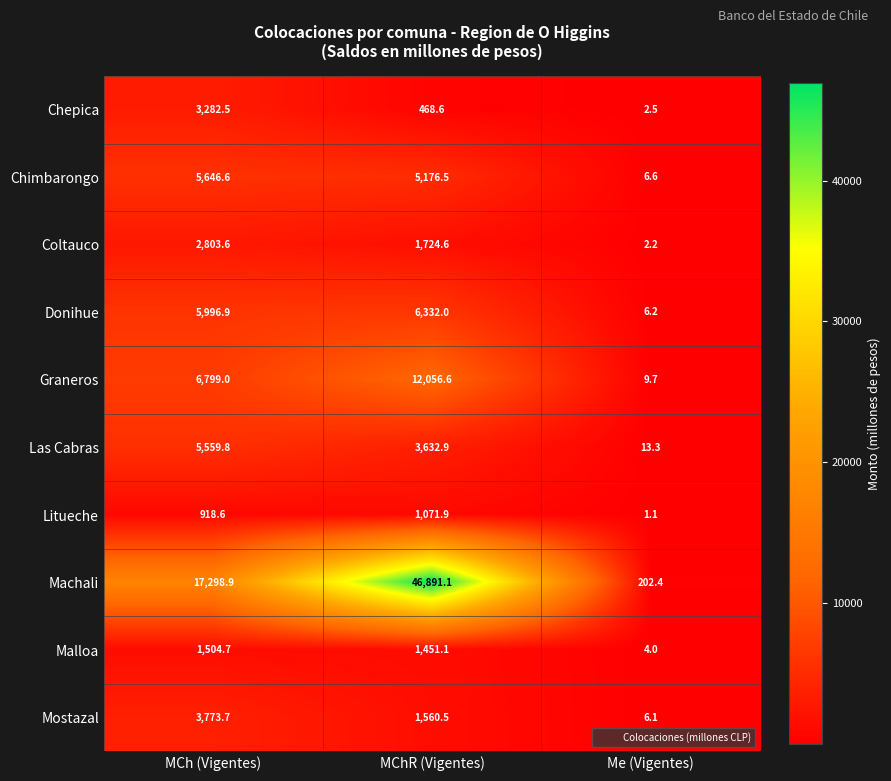

Rank the series by their maximum value, from lowest to highest.

Litueche, Malloa, Coltauco, Chepica, Mostazal, Las Cabras, Chimbarongo, Donihue, Graneros, Machali